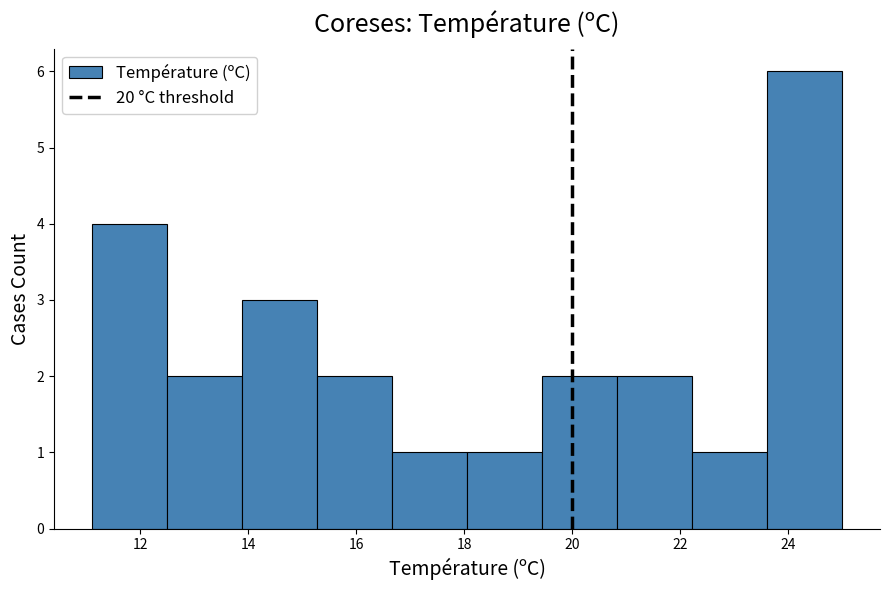

Reading left to right, list every bar in this chart as the range it spans on the x-axis followed by its height. Neither the bar edges nor the heights are printed on the chart, so give them approximately, as read against the axes.

11.2 to 12.4: 4
12.4 to 13.8: 2
13.8 to 15.2: 3
15.2 to 16.6: 2
16.6 to 18.0: 1
18.0 to 19.4: 1
19.4 to 20.8: 2
20.8 to 22.2: 2
22.2 to 23.6: 1
23.6 to 25.0: 6